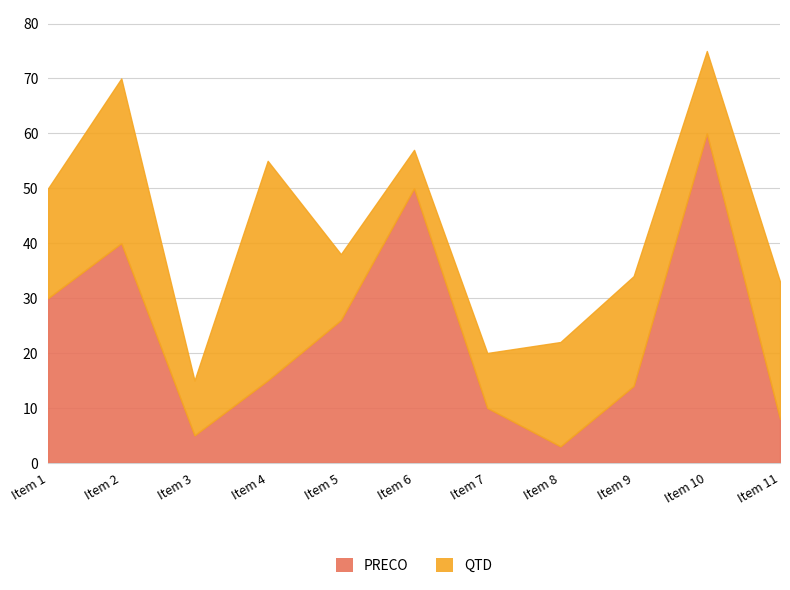

The value at Item 1 is 45. True or false?

False